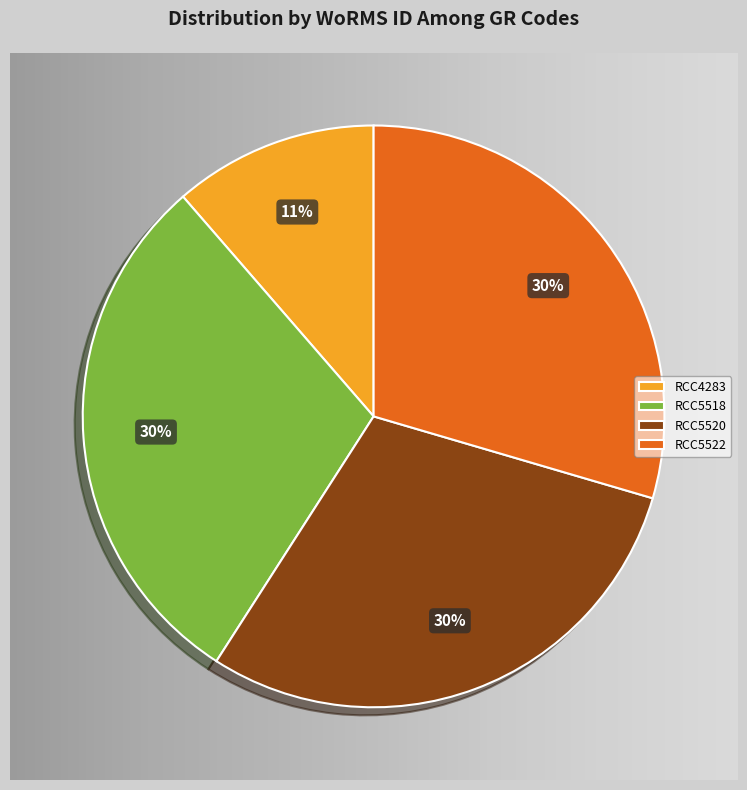

How many segments does this pie chart have?

4